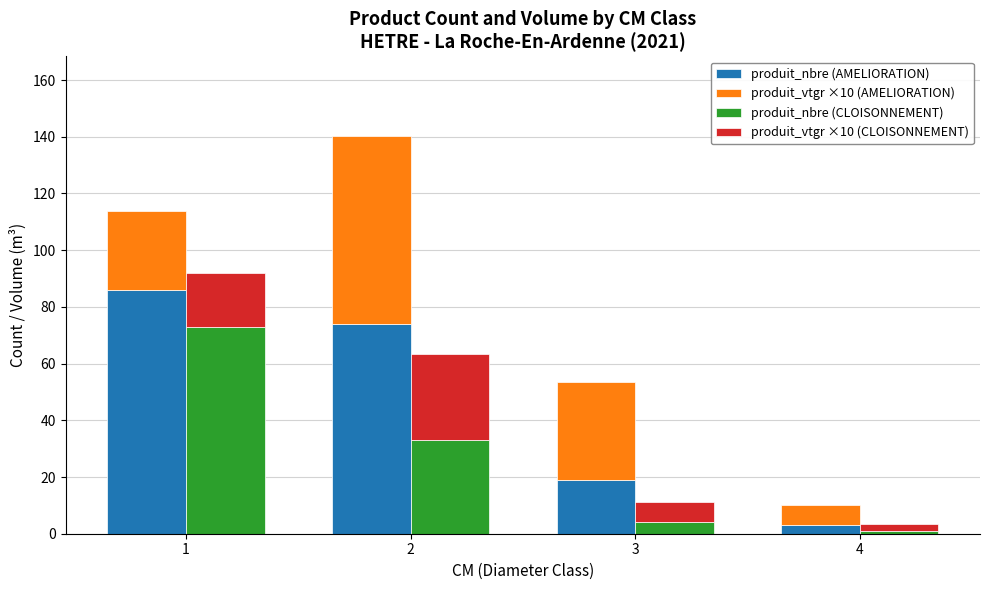

What is the difference between the produit_vtgr ×10 (AMELIORATION) values at 4 and 2?

59.0